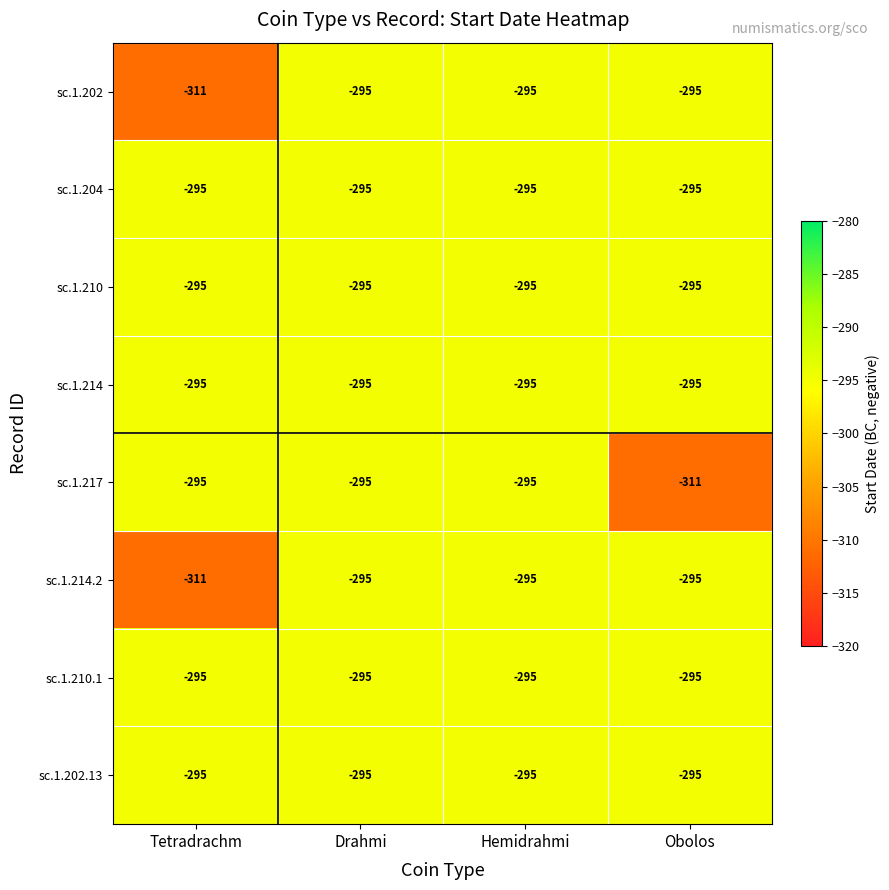

At how many categories does at least one series exceed -303?

4